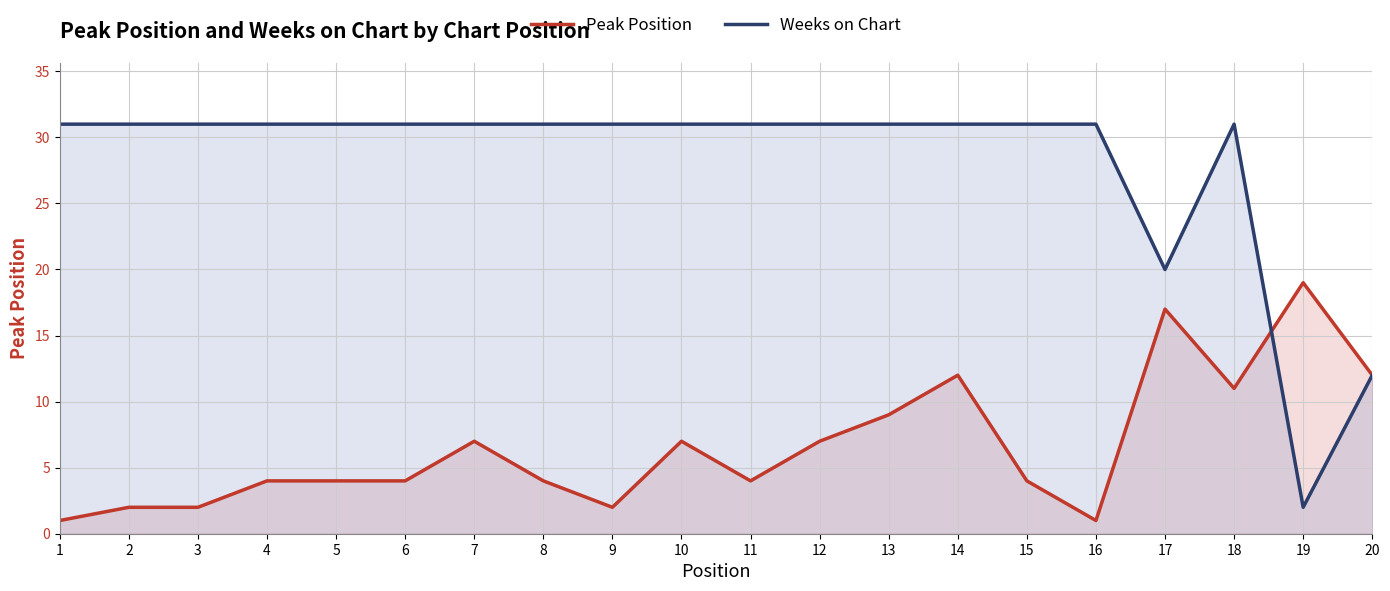

How many lines are shown in the chart?

2